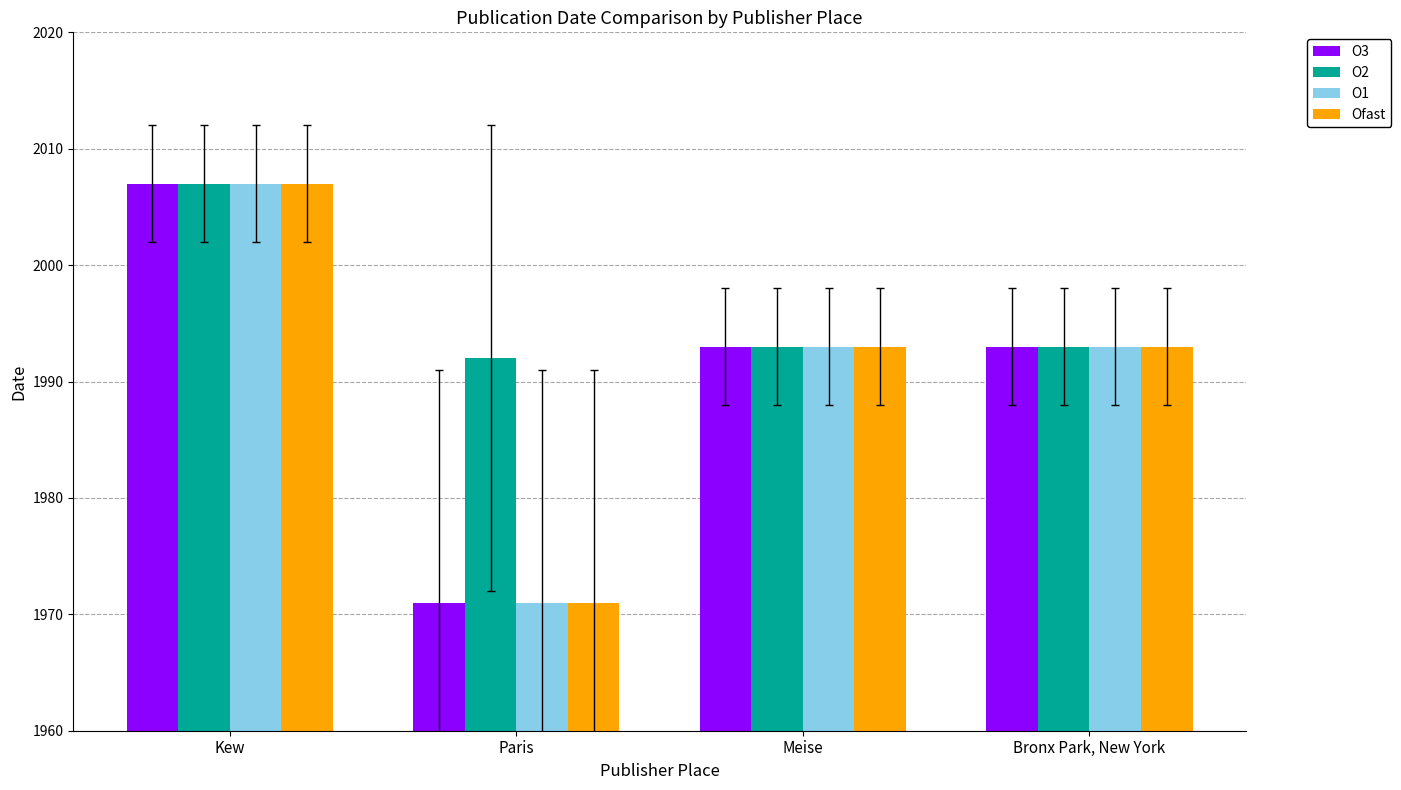

What is the difference between the maximum and second lowest values in the Ofast series?

14